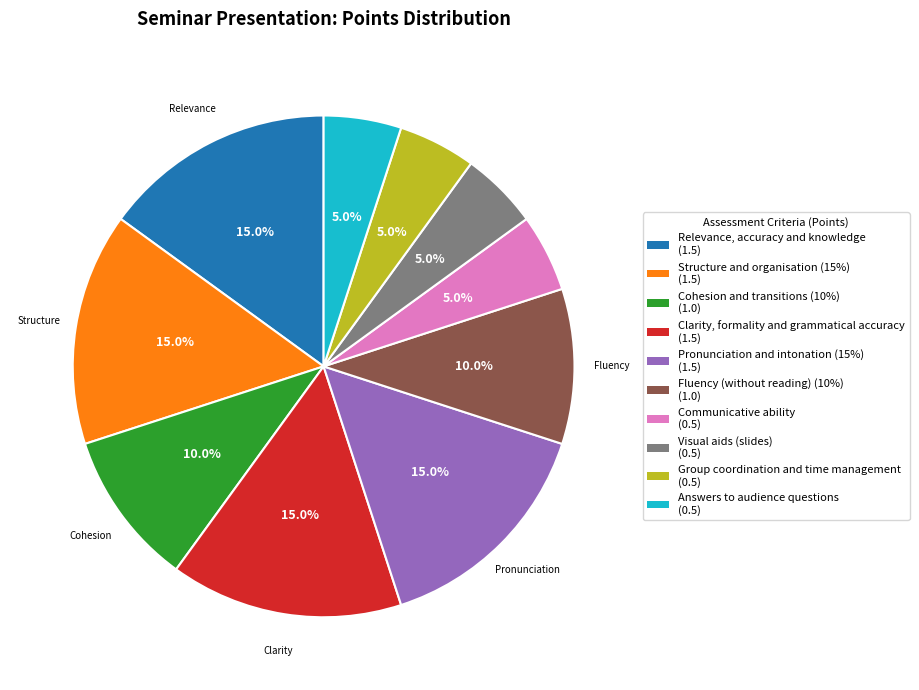

Is there any slice that represents more than half of the pie?

No